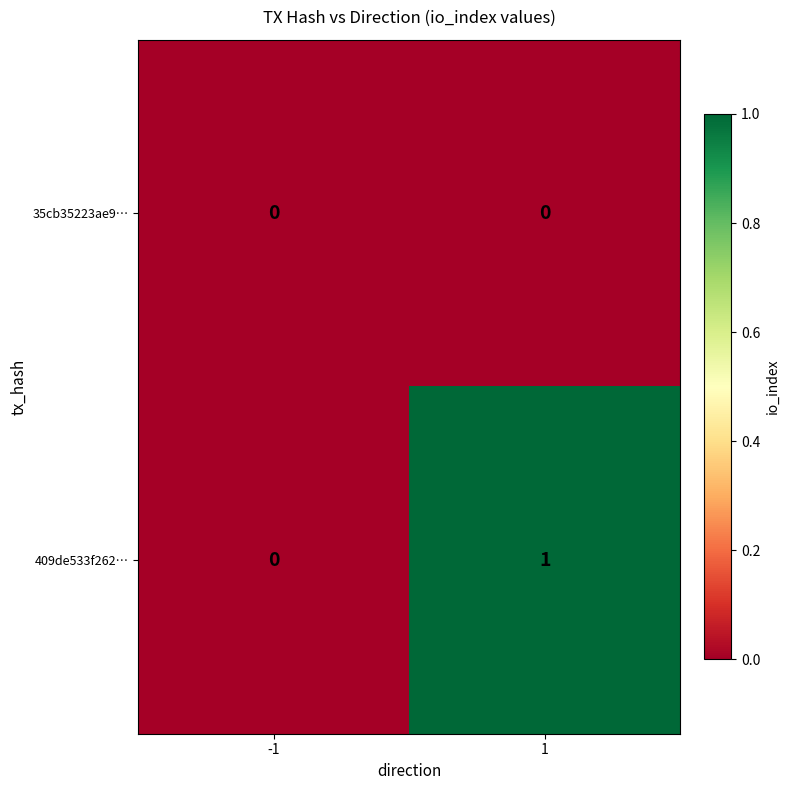

The 409de533f262… series shows 0 at -1. True or false?

True